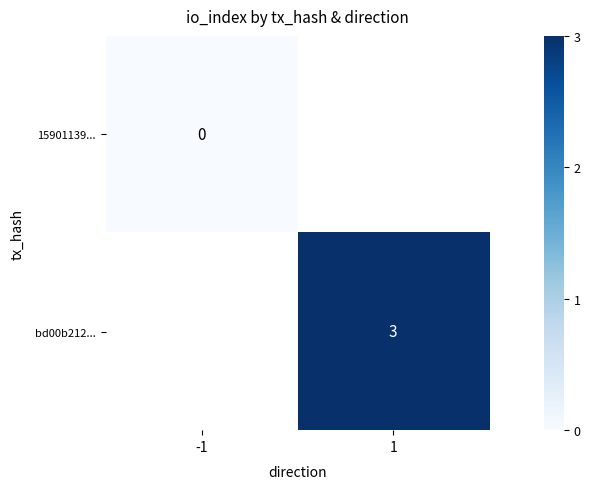

Which label corresponds to the smallest value in the chart?

-1